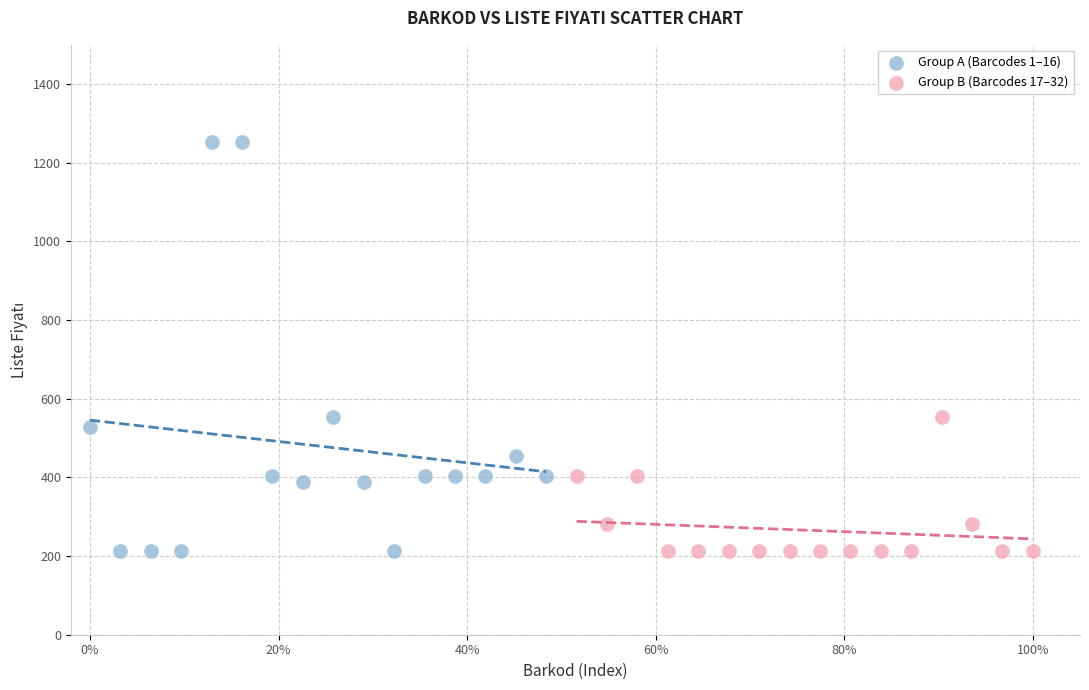

Which series contains the highest Y value?

Group A (Barcodes 1–16)